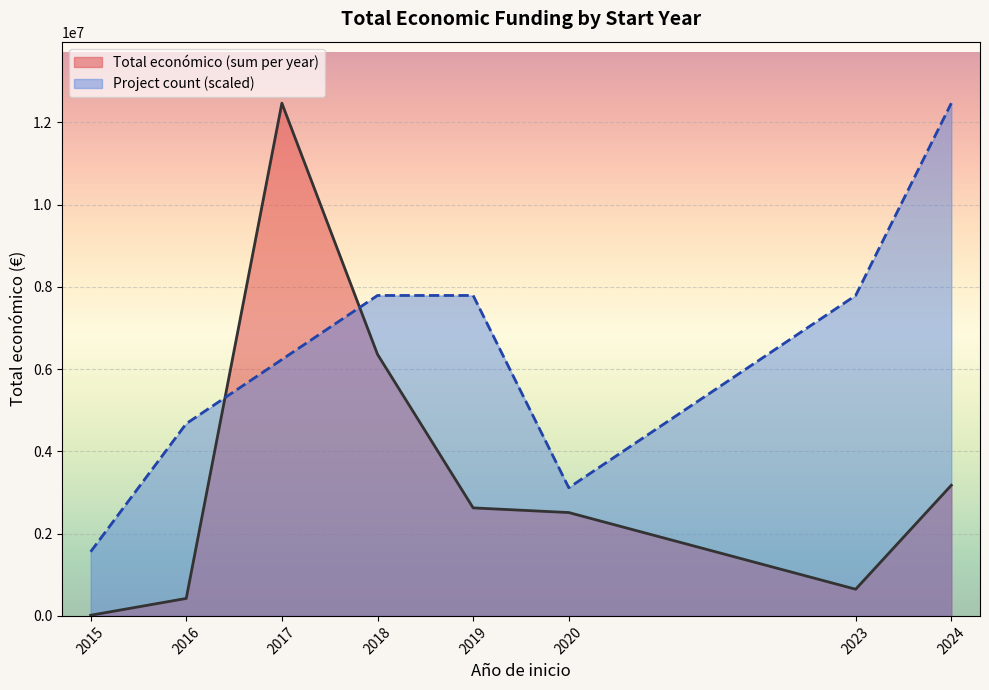

Which series has the largest range (max minus min)?

Total económico (sum per year)